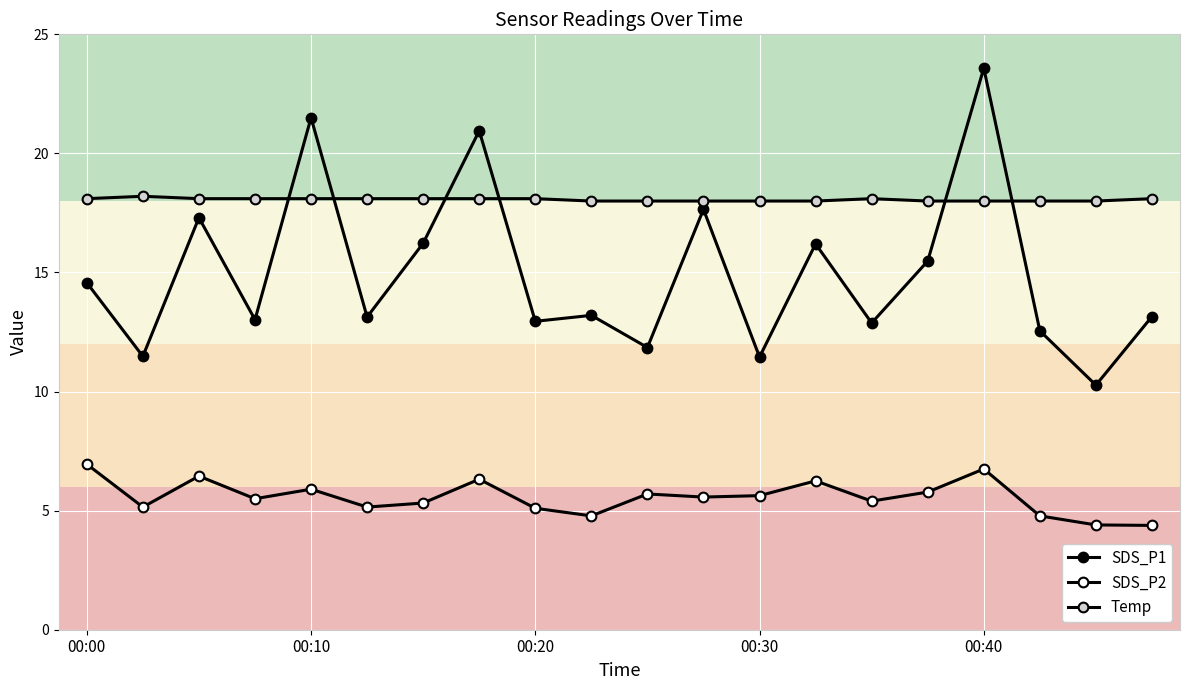

How many interior local valleys does the SDS_P2 series have?

6